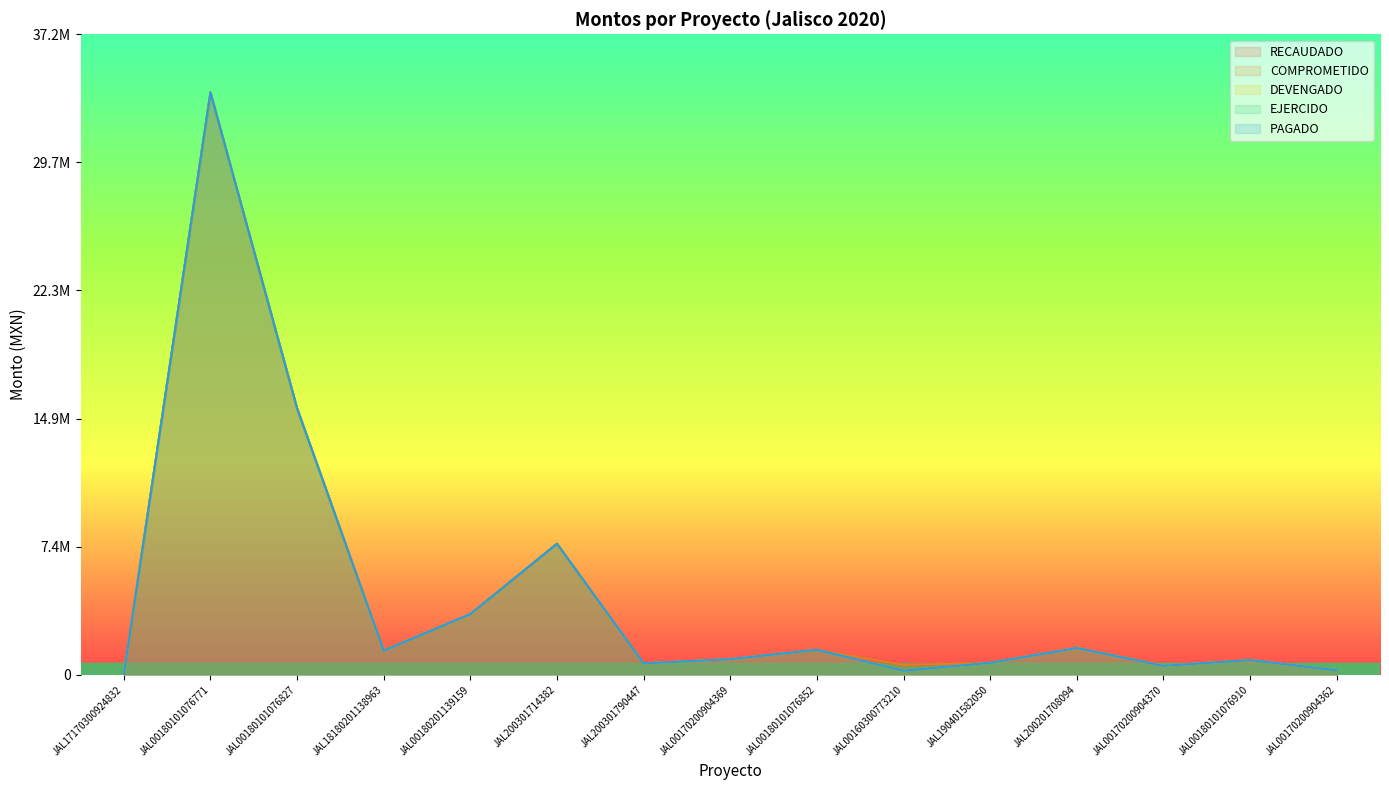

Where does the PAGADO series first go above 907600?

JAL00180101076771